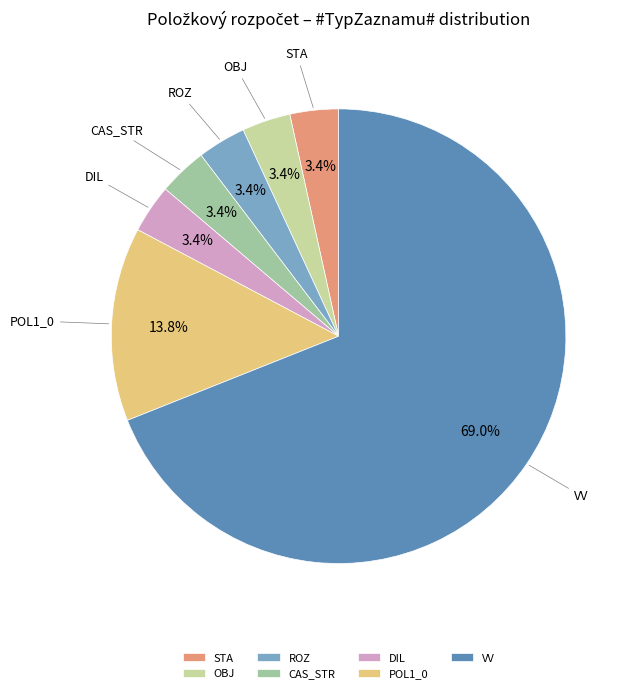

Count the number of slices in the pie.

7